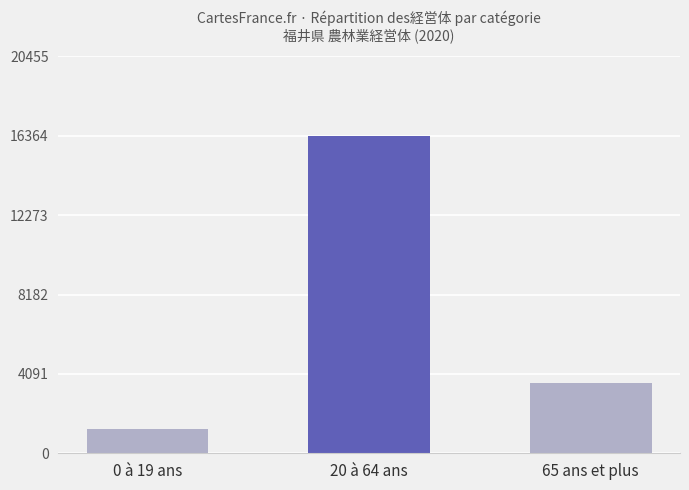

What is the value of the 3rd bar from the left?

3619